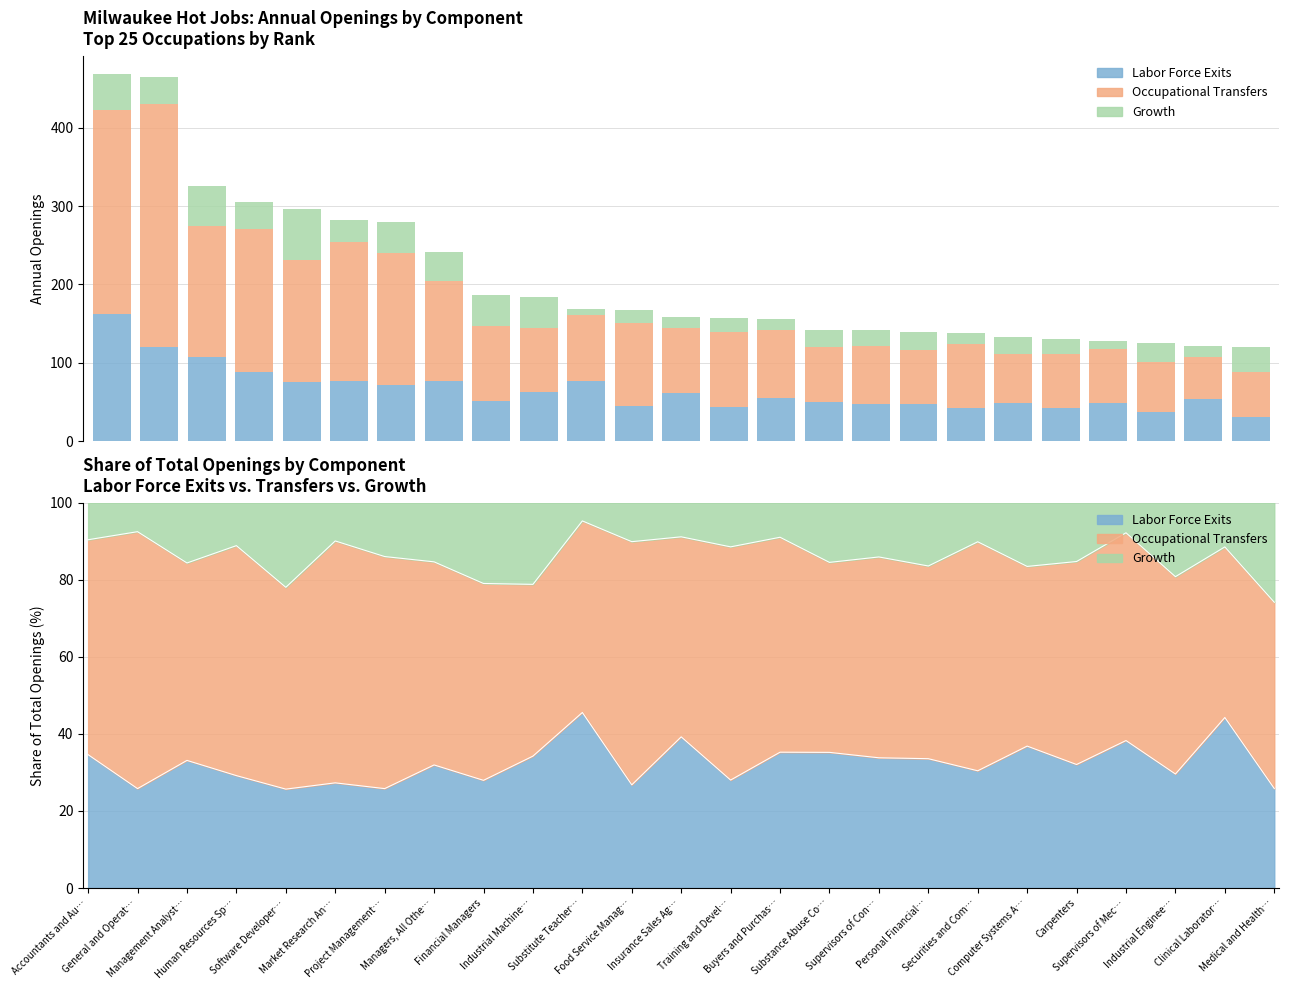

What is the label of the 7th bar from the left?

Project Management…